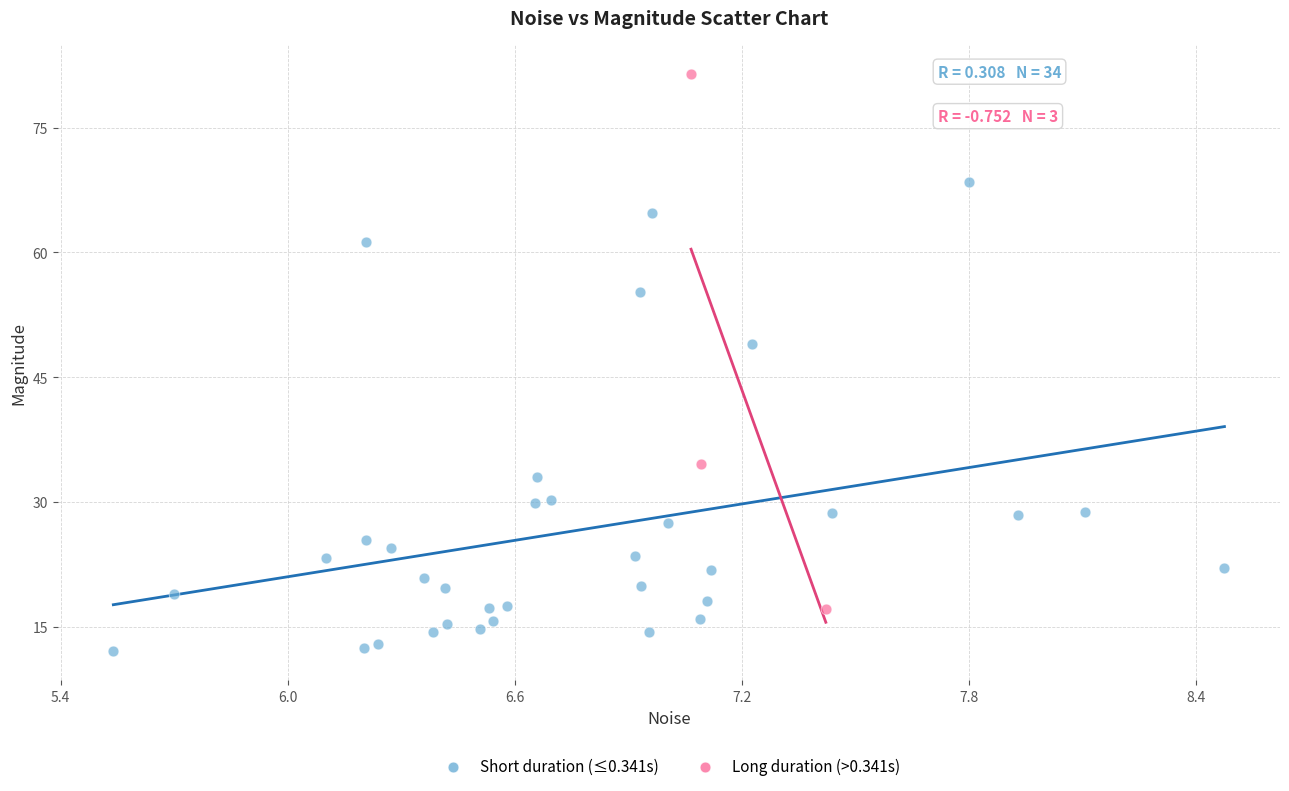

Which series reaches the maximum Y coordinate?

Long duration (>0.341s)